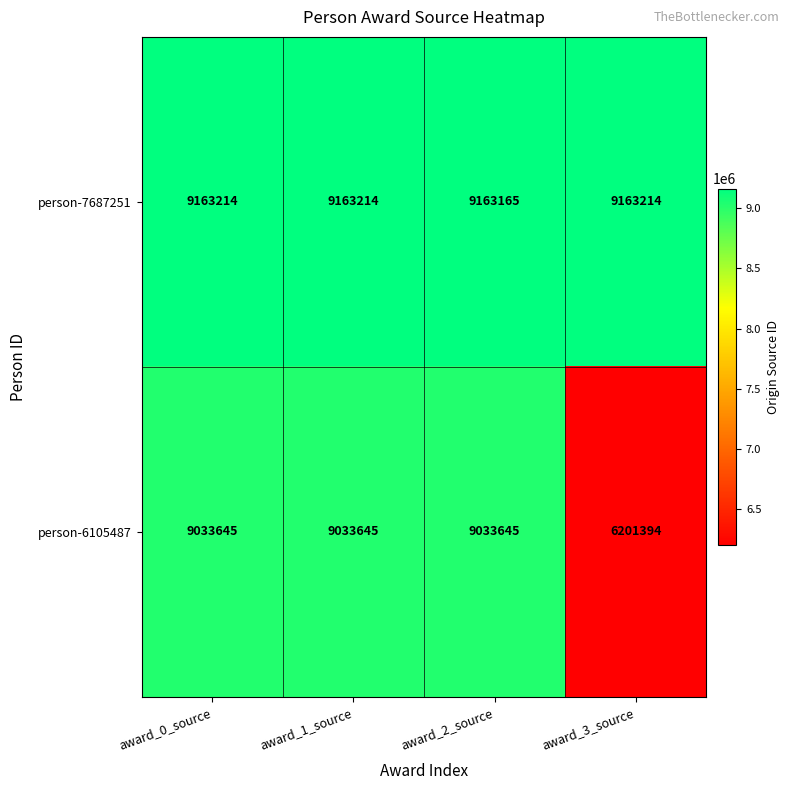

Is it true that person-7687251 equals 9163165 at award_2_source?

True